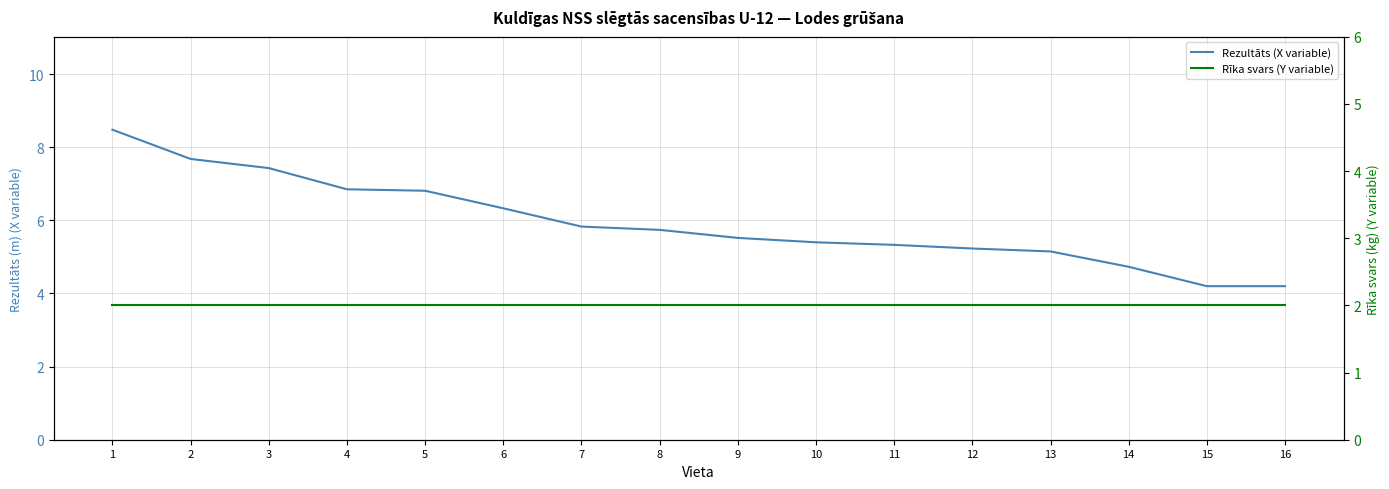

What is the value of the Rezultāts (X variable) point at the 1st from the left?

8.5